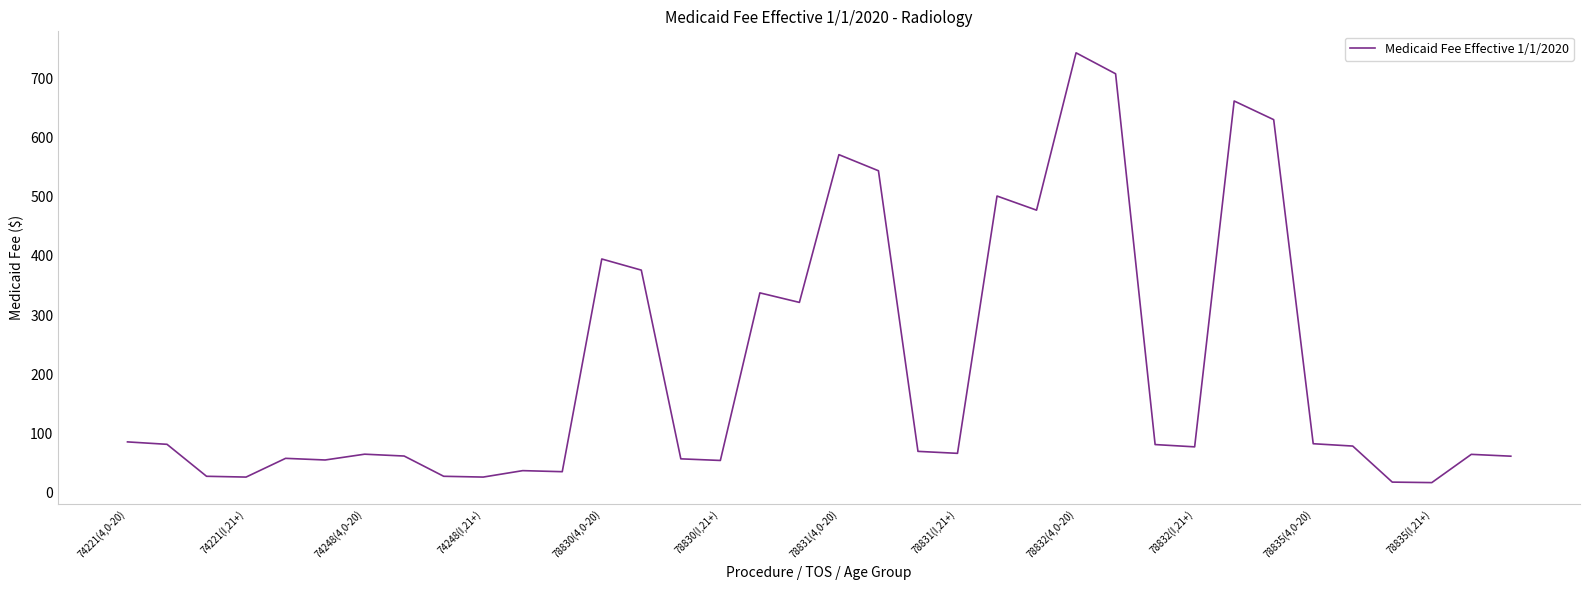

What is the difference between the maximum and minimum values?

726.1